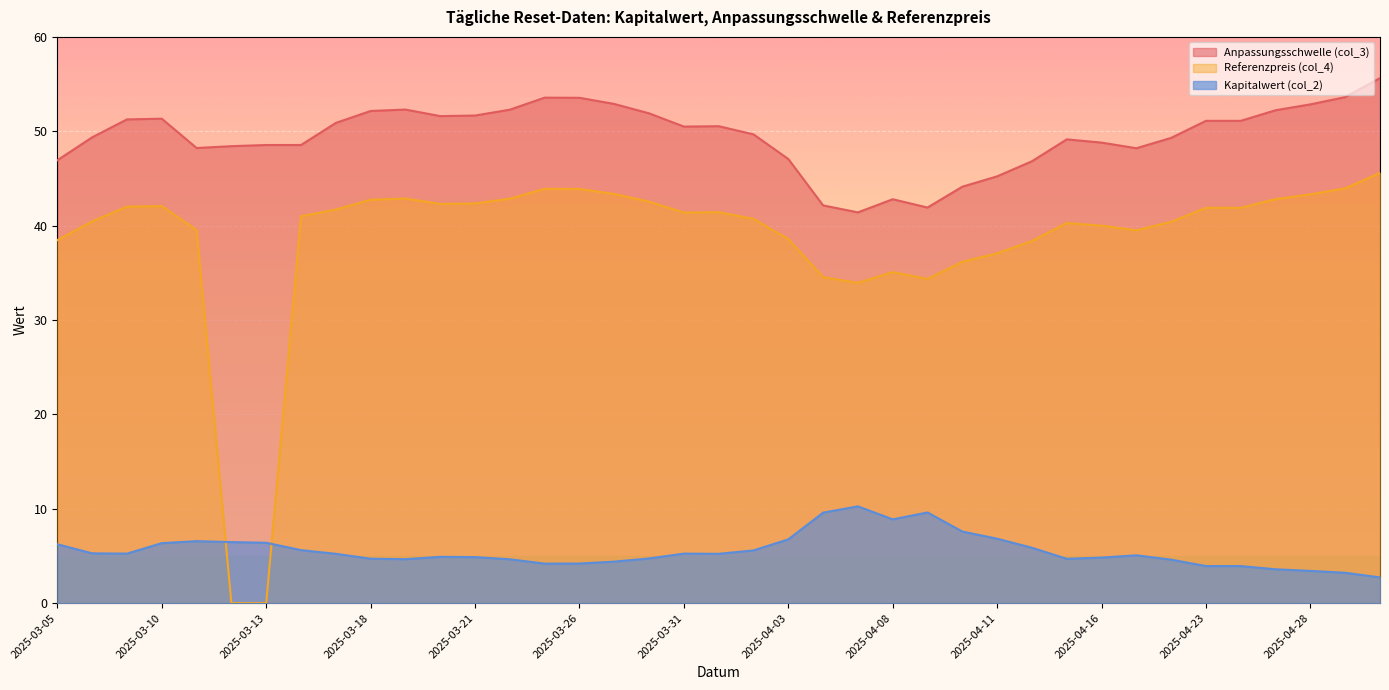

In Referenzpreis (col_4), how many points are higher than both neighbors (excluding endpoints)?

6